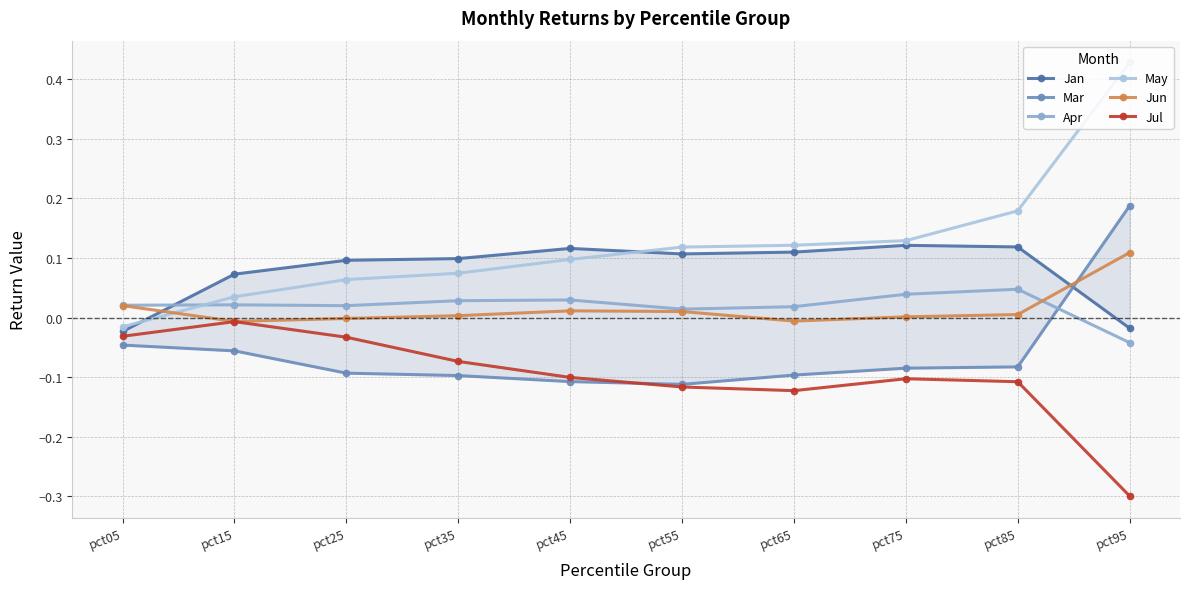

How many data points in Jun are less than 0?

3